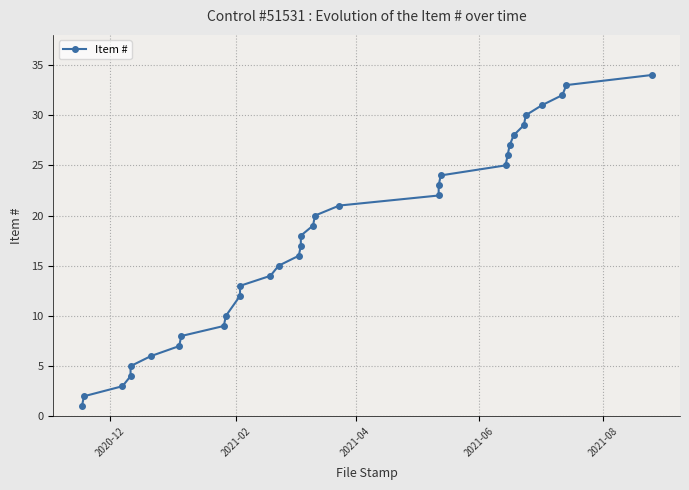

True or false: there are more than 1 points higher than both neighbors.

False